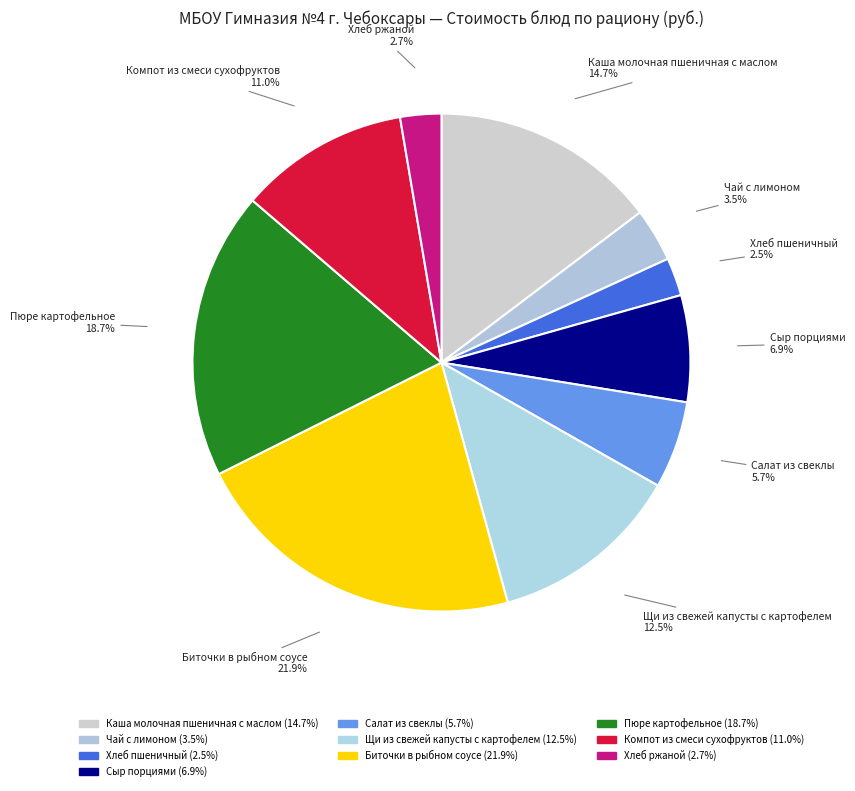

What is the total percentage of Чай с лимоном and Компот из смеси сухофруктов?

14.5%